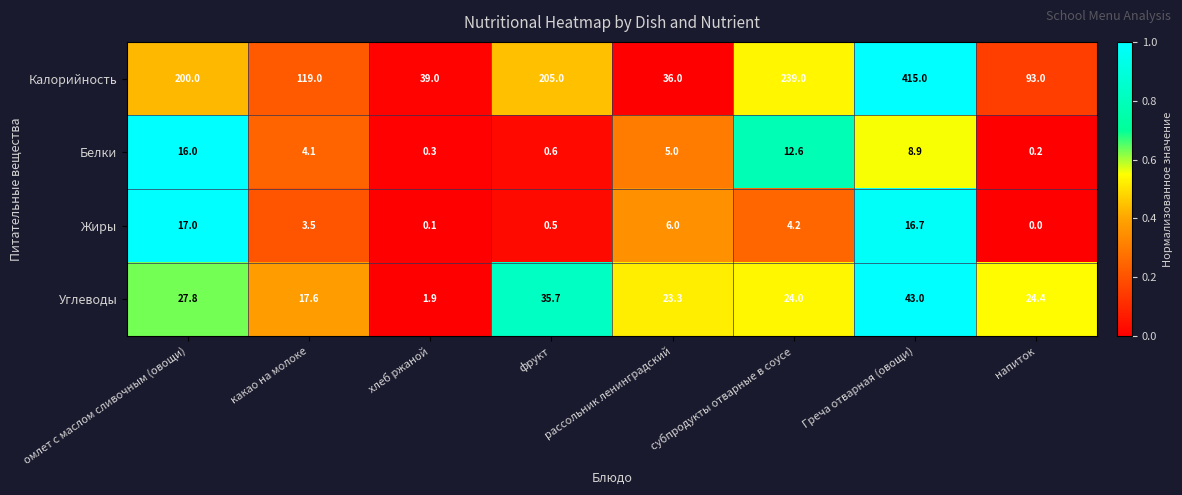

Which series changed the most between субпродукты отварные в соусе and напиток?

Калорийность